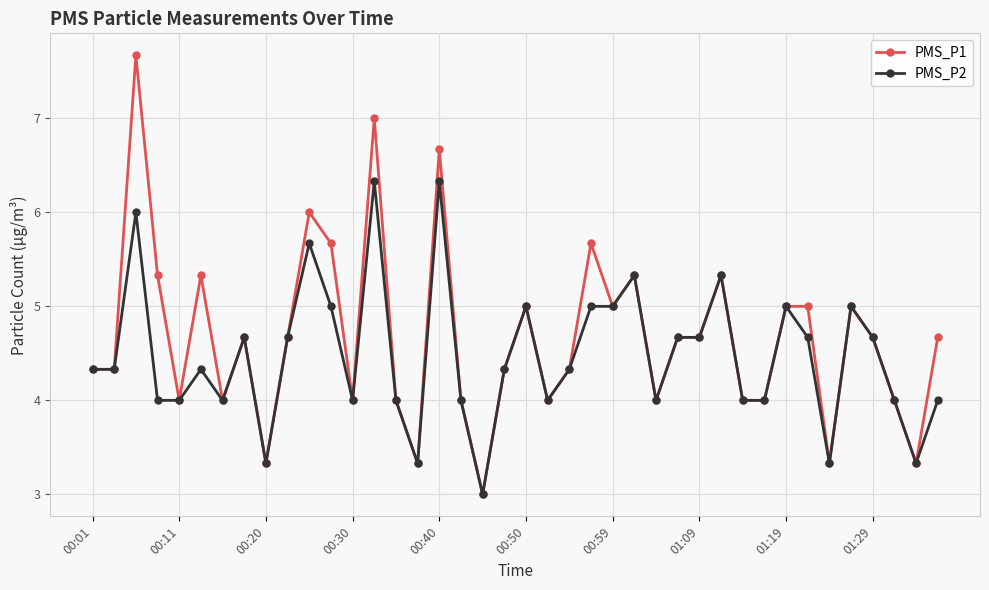

What is the value of the PMS_P2 point at the 27th from the left?

4.0